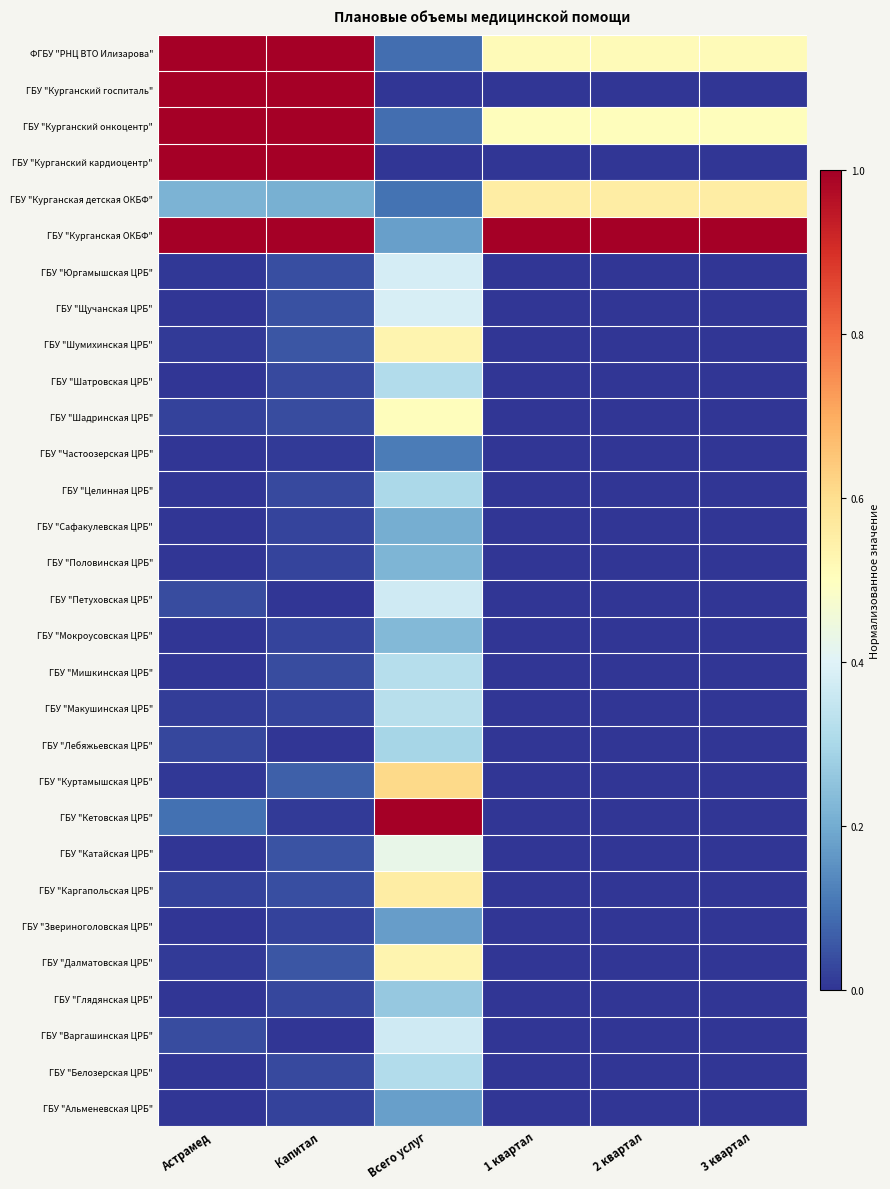

How many distinct data groups are displayed?

30